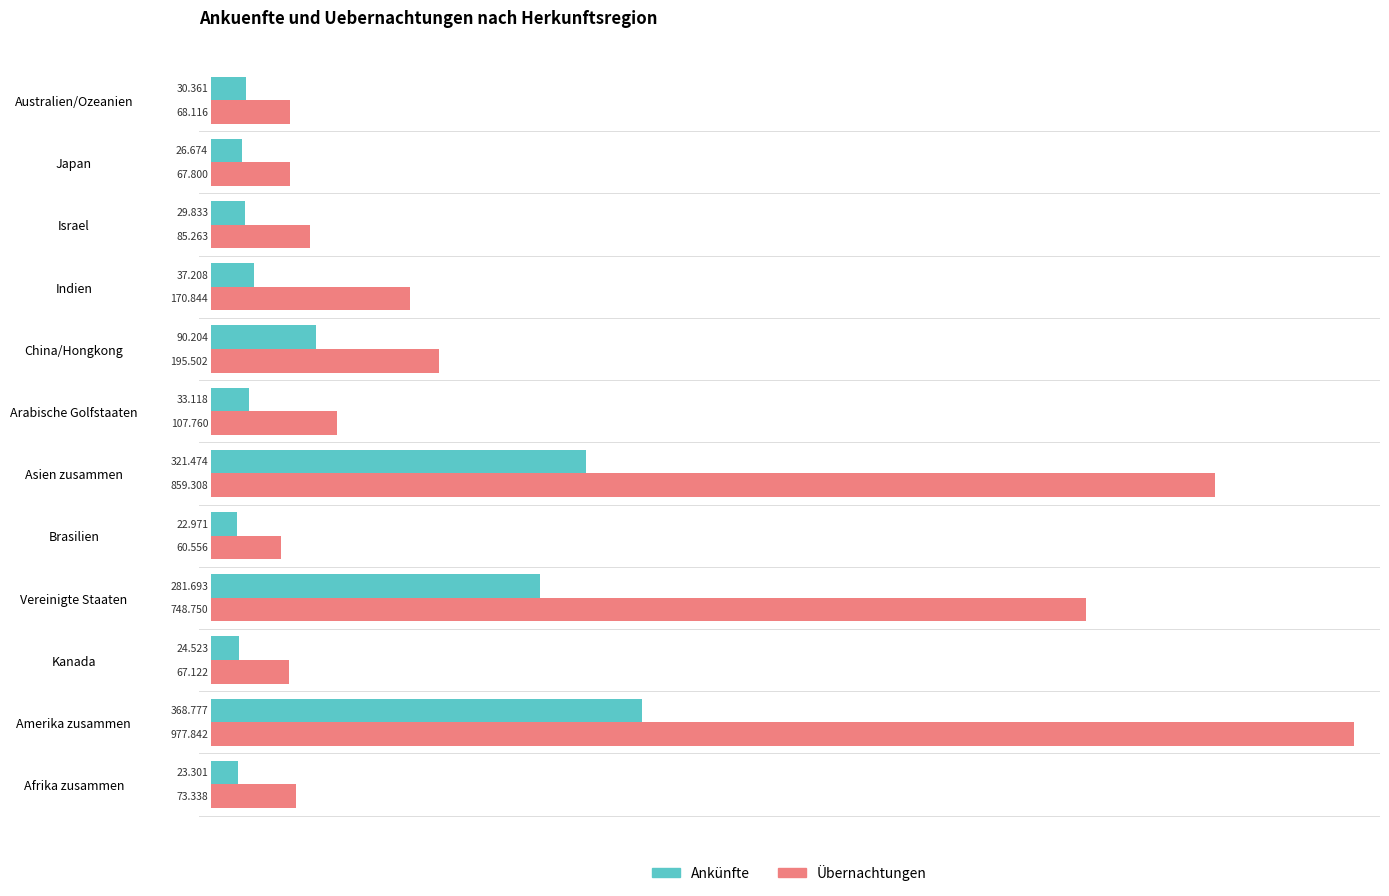

Which series has the largest range (max minus min)?

Übernachtungen